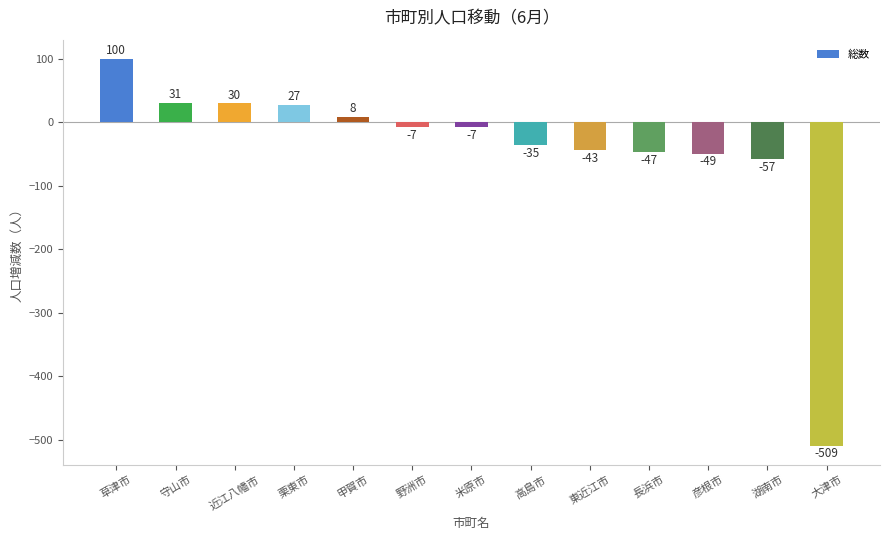

Reading left to right, what are all the values shown in this chart?

草津市=100	守山市=31	近江八幡市=30	栗東市=27	甲賀市=8	野洲市=-7	米原市=-7	高島市=-35	東近江市=-43	長浜市=-47	彦根市=-49	湖南市=-57	大津市=-509